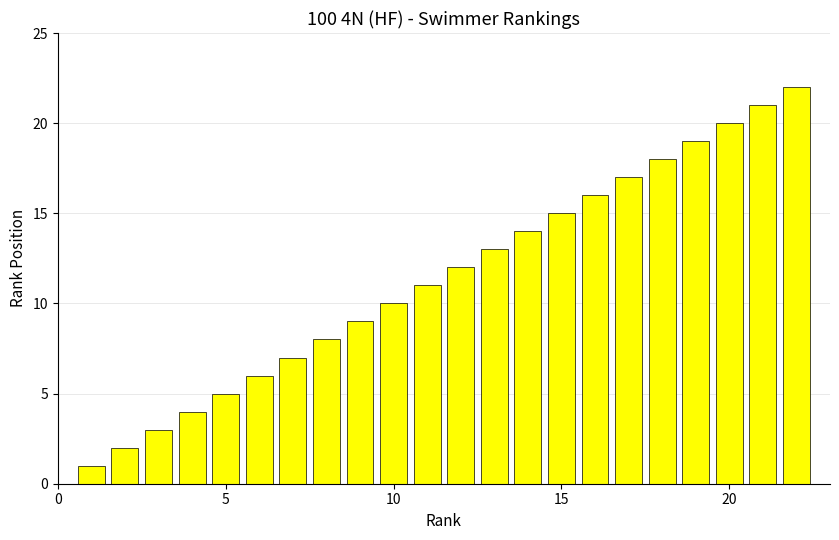

Reading left to right, transcribe all the data shown in this chart.

1	2	3	4	5	6	7	8	9	10	11	12	13	14	15	16	17	18	19	20	21	22